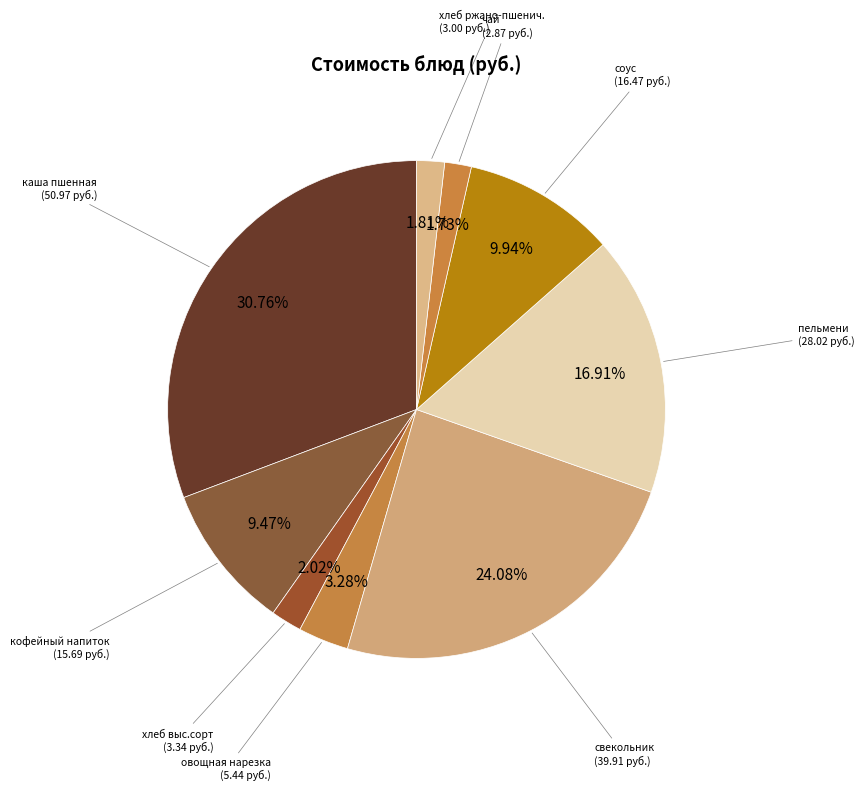

Which category has the smallest portion of the pie?

чай